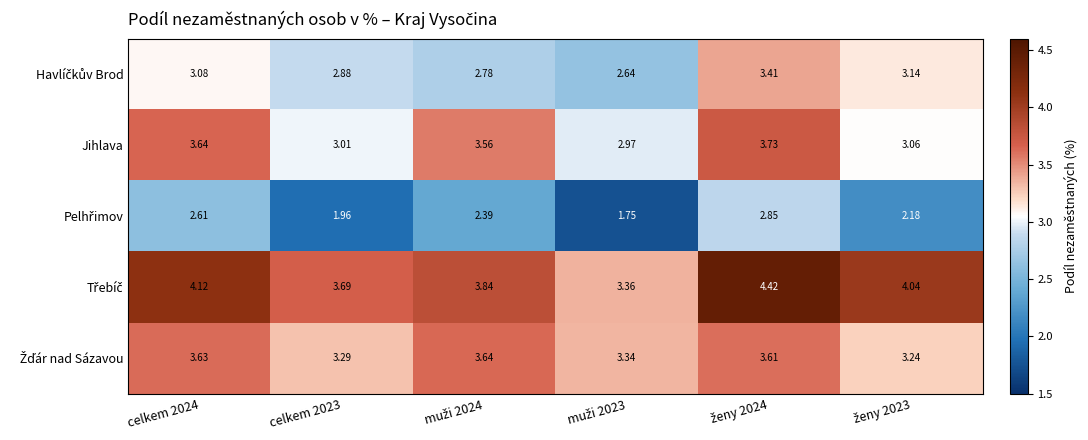

Count the number of categories in the chart.

6